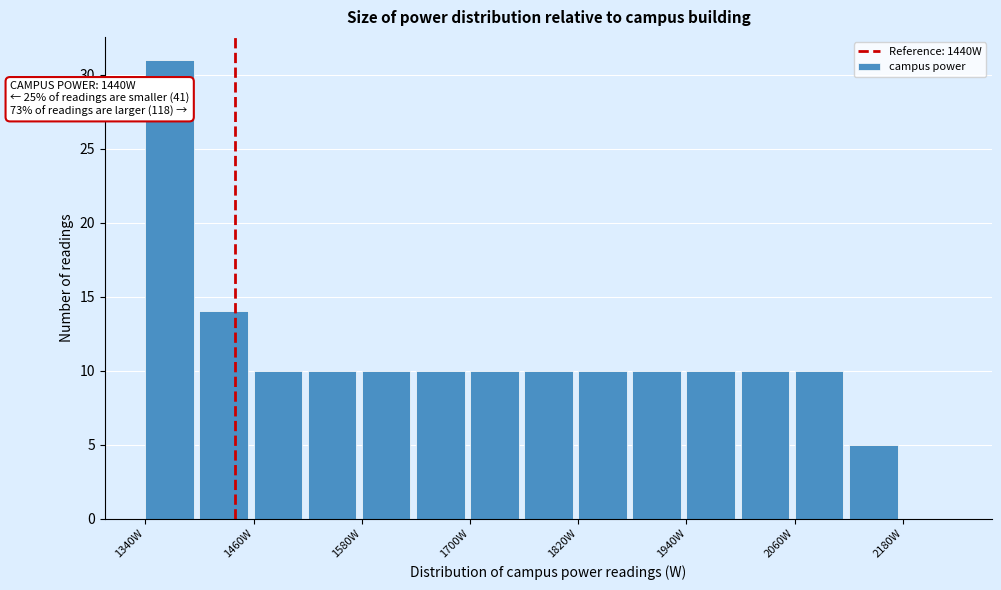

Read against the x-axis, roughly where is the centre of the tallest bar?

1360